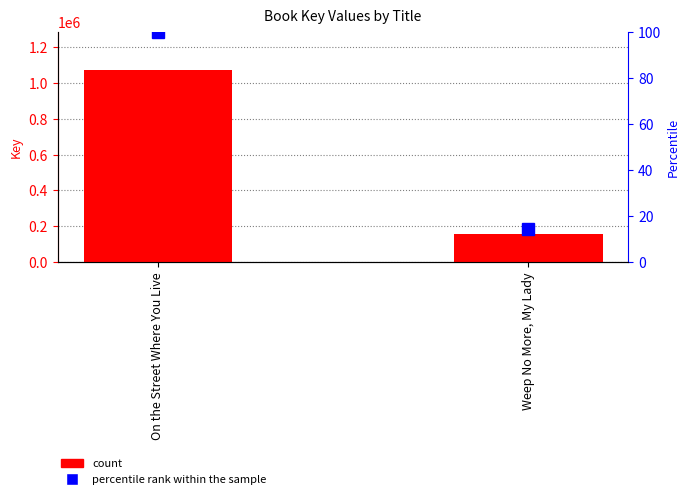

At which label does percentile rank within the sample reach its peak?

On the Street Where You Live